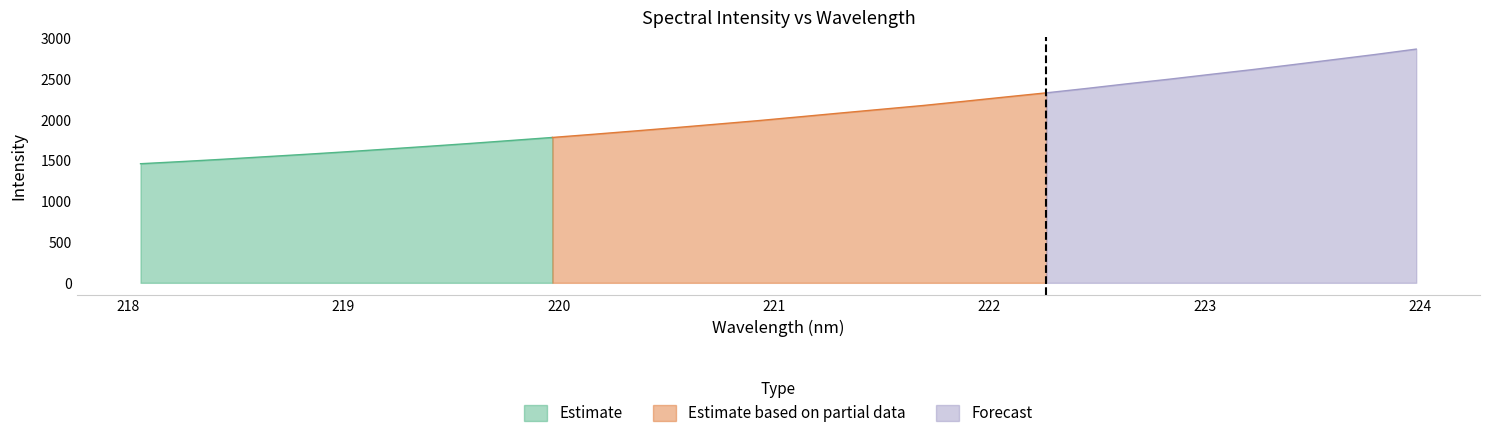

What is the sum of all x values?

7072.7